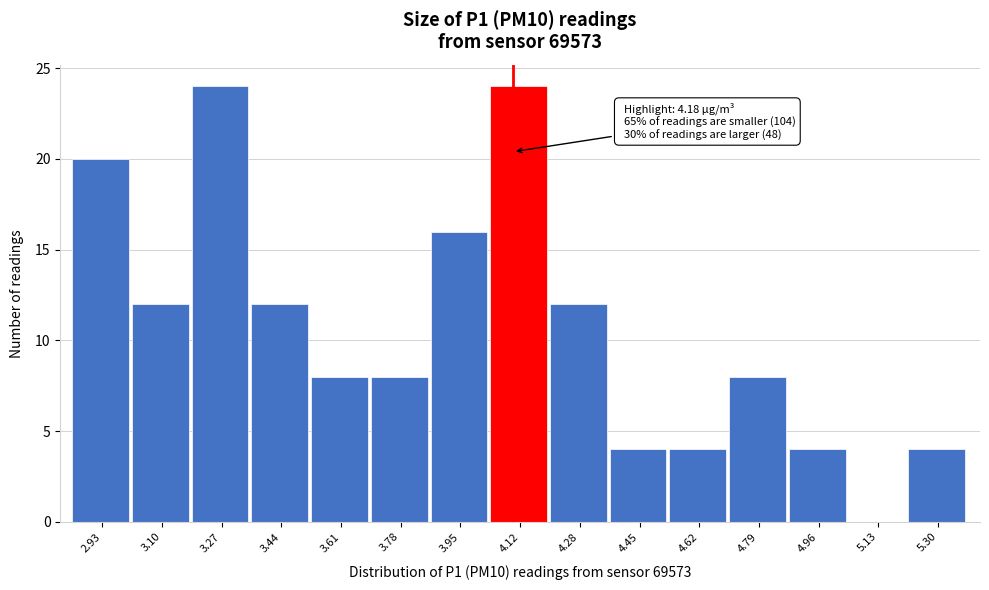

Reading right to left, transcribe all the data shown in this chart.

5.30=4	5.13=0	4.96=4	4.79=8	4.62=4	4.45=4	4.28=12	4.12=24	3.95=16	3.78=8	3.61=8	3.44=12	3.27=24	3.10=12	2.93=20